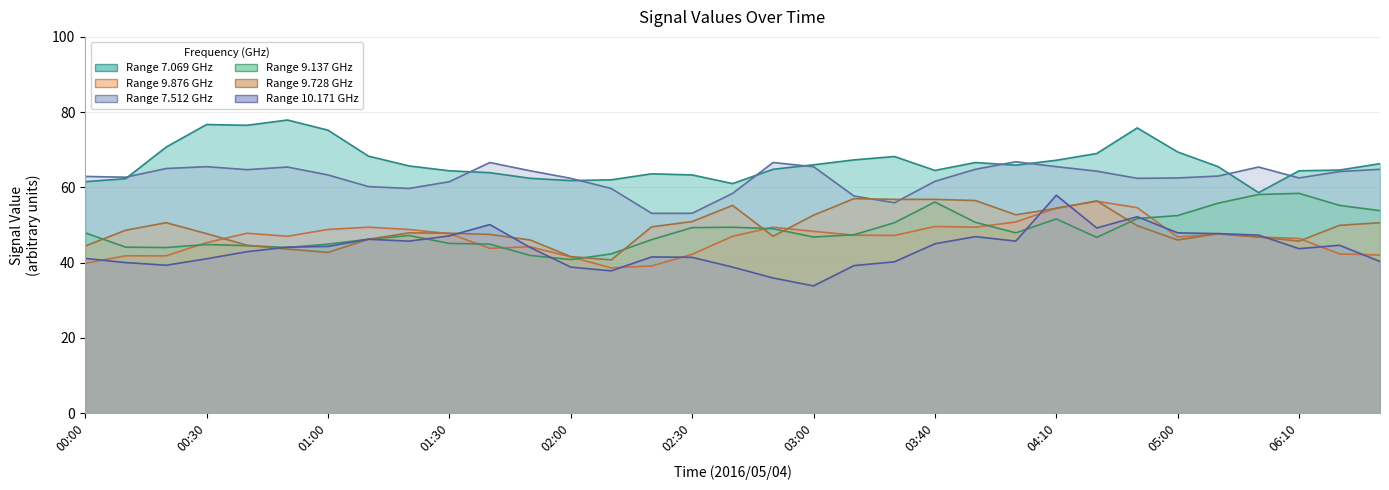

Is the value of 9.137 at 05:00 greater than the value of 7.069 at 03:00?

No